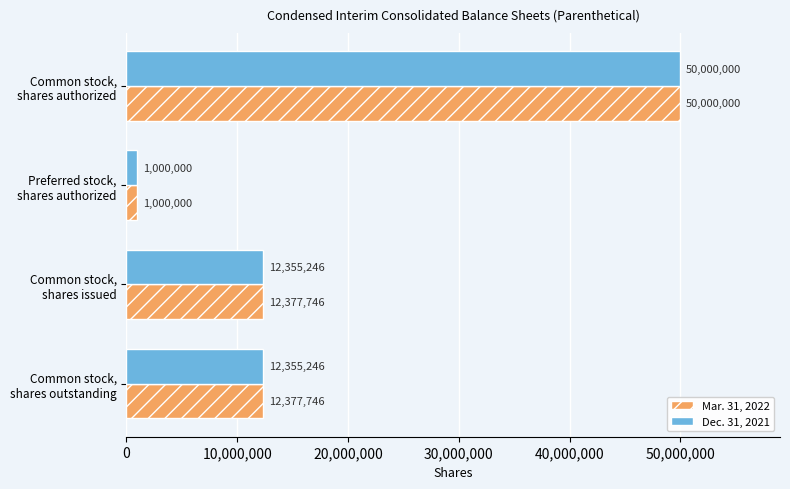

Count the number of data series in this chart.

2